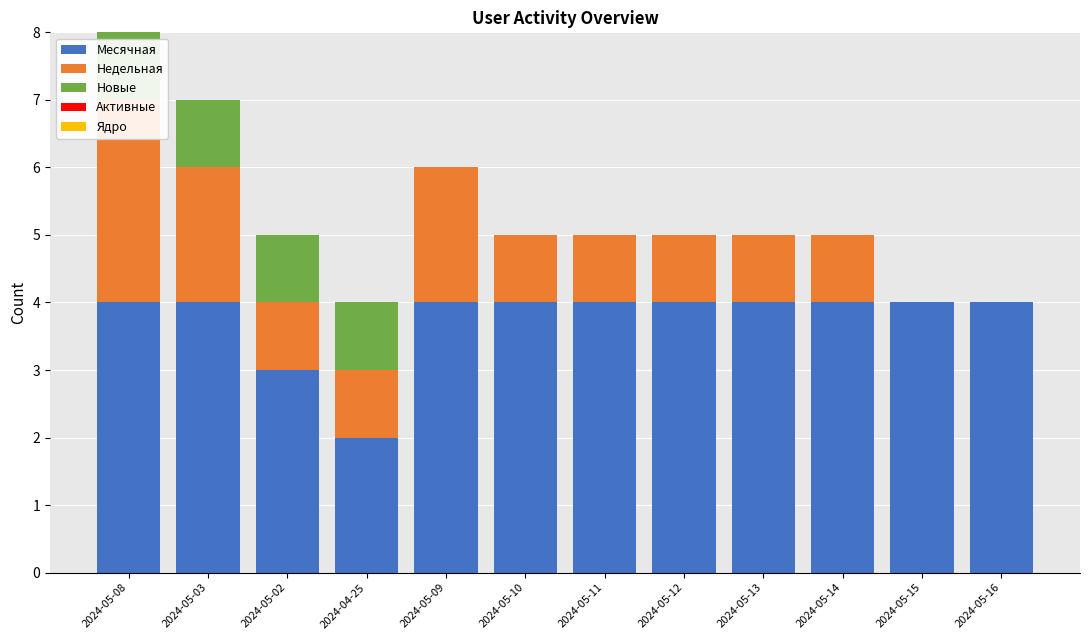

Rank the series by their maximum value, from lowest to highest.

Активные, Ядро, Новые, Недельная, Месячная